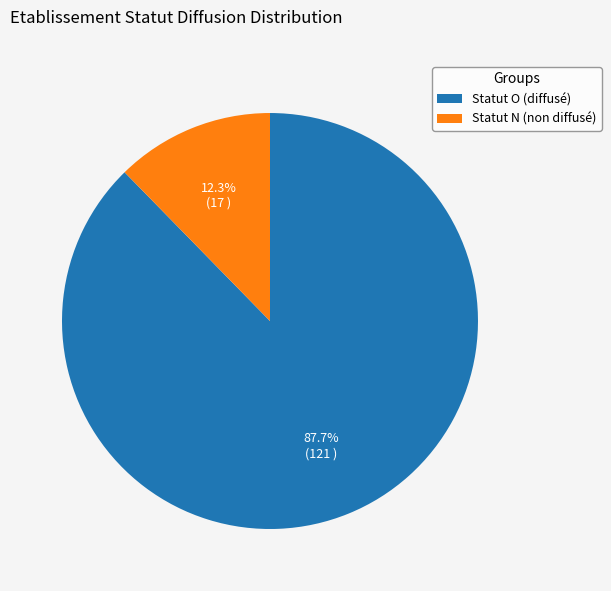

How many slices are in this pie chart?

2